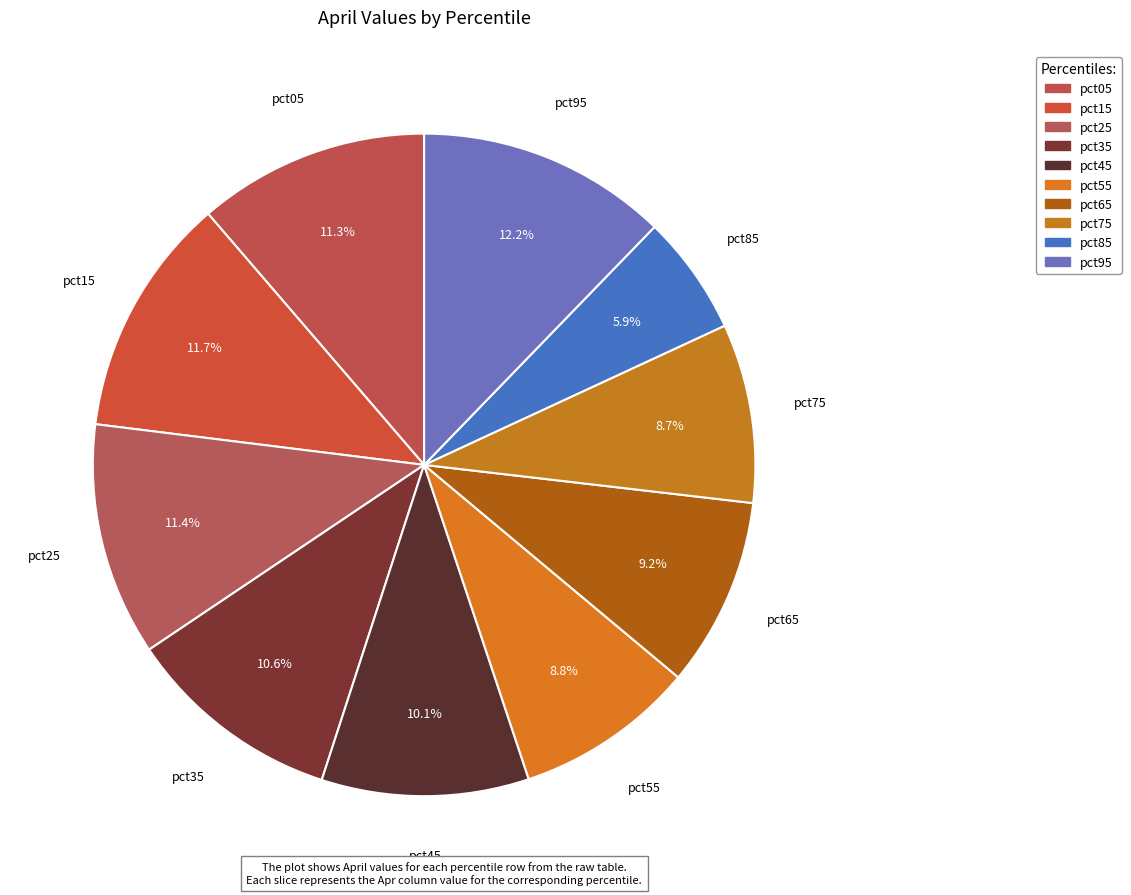

What is the largest slice in the pie chart?

pct95